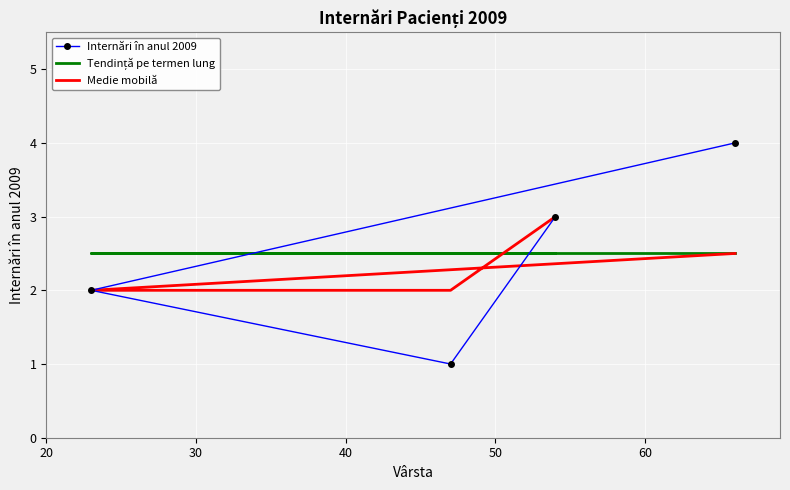

At how many categories does at least one series exceed 1?

4